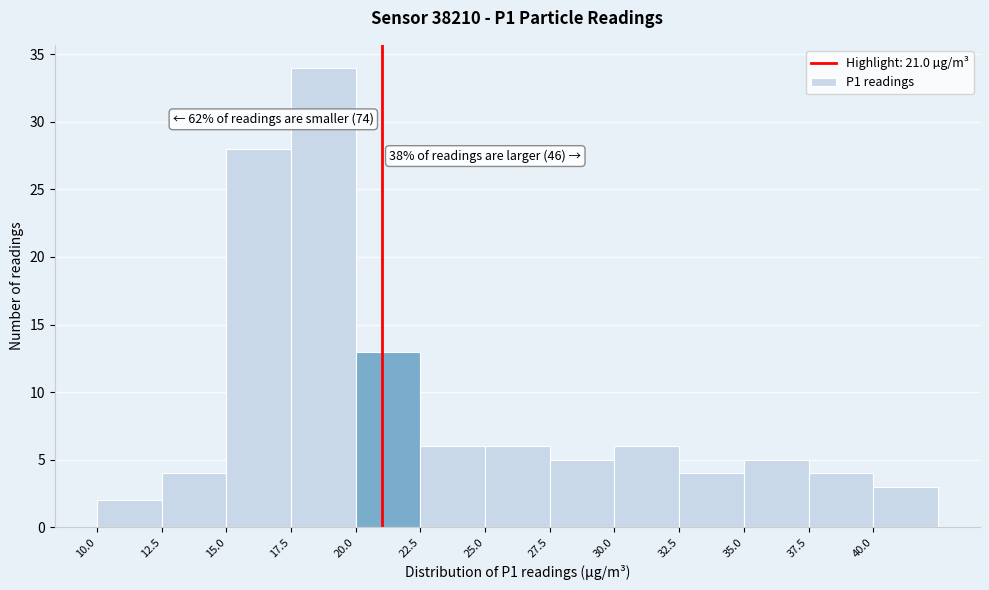

Over which range of the x-axis is the bar tallest?

17.5 to 20.0